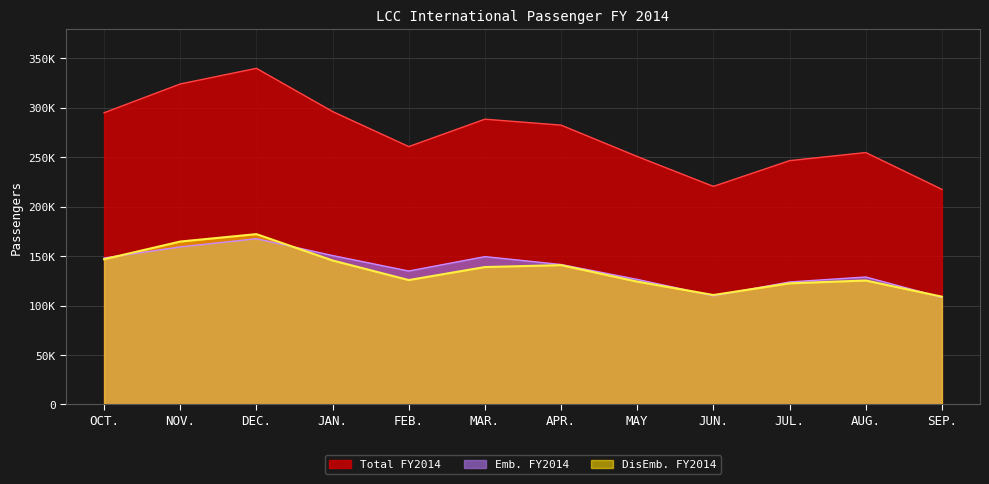

What is the label of the 2nd point from the left?

NOV.